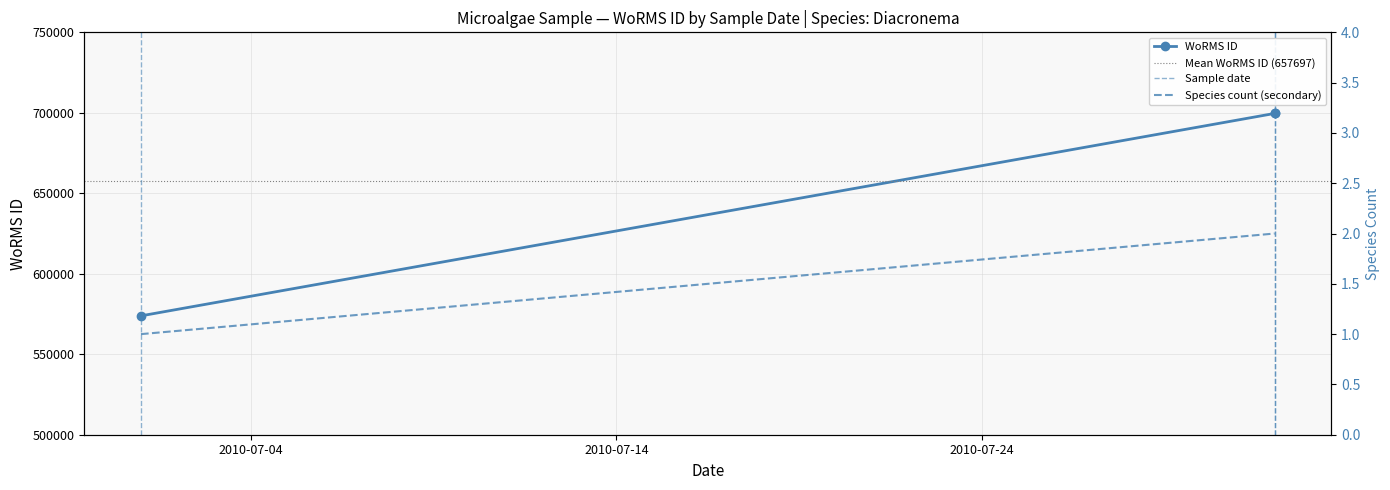

Is it true that the value at 2010-08-01 is 387007?

False